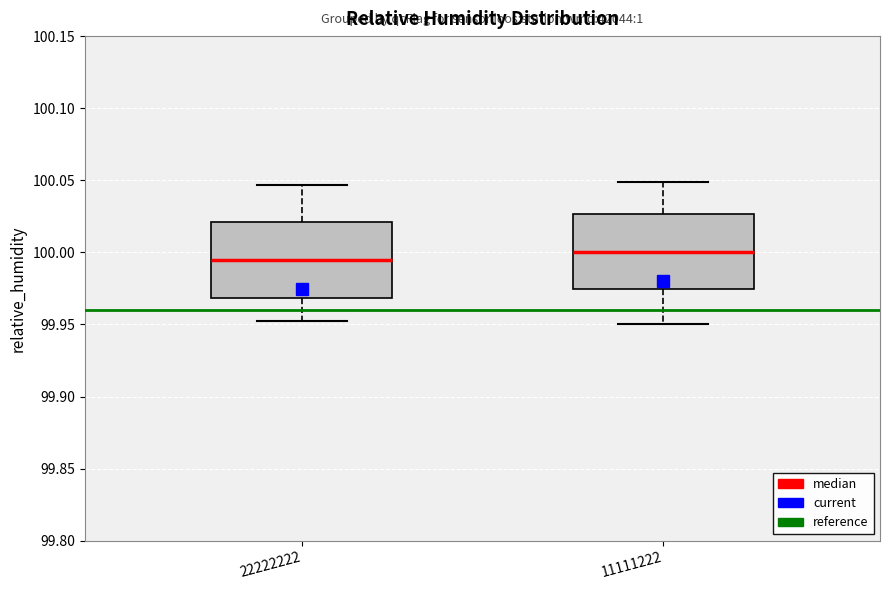

Which box has the highest median line?

11111222